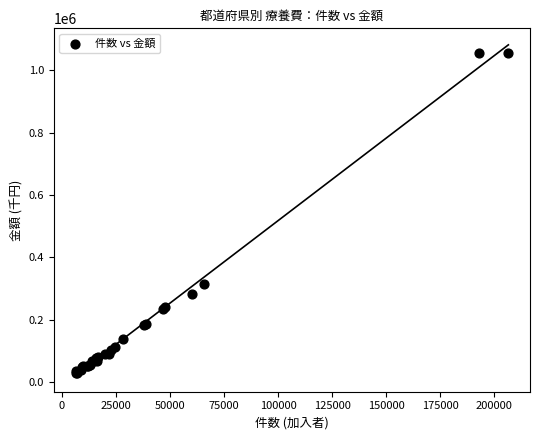

What Y value in the scatter plot is closest to 543015?

315269.8